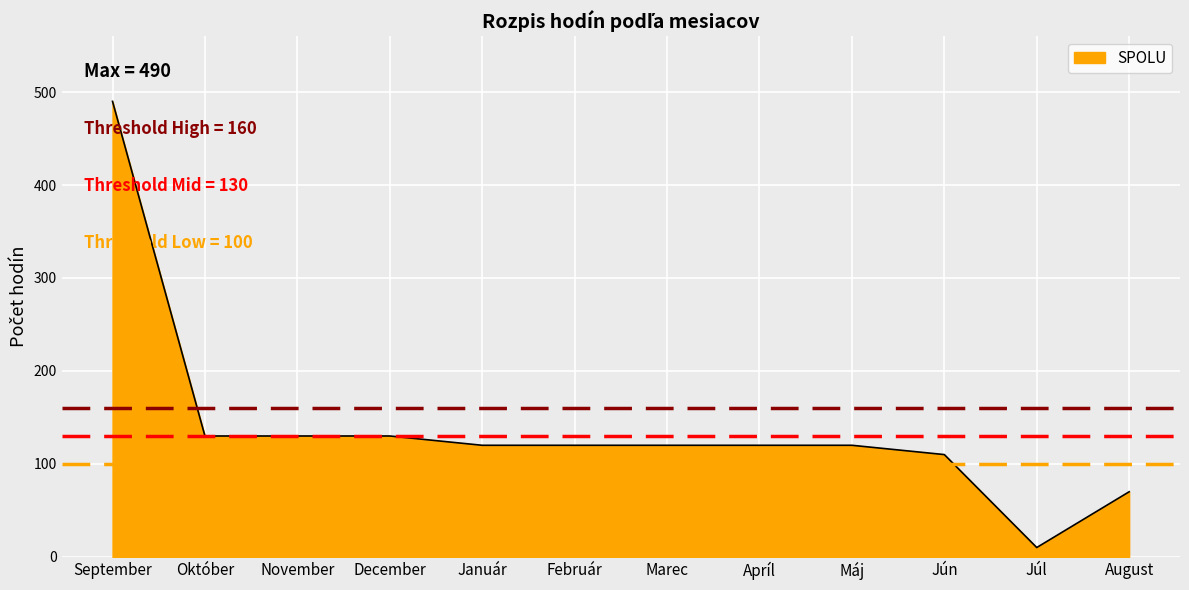

At which label does the data first exceed 120?

September